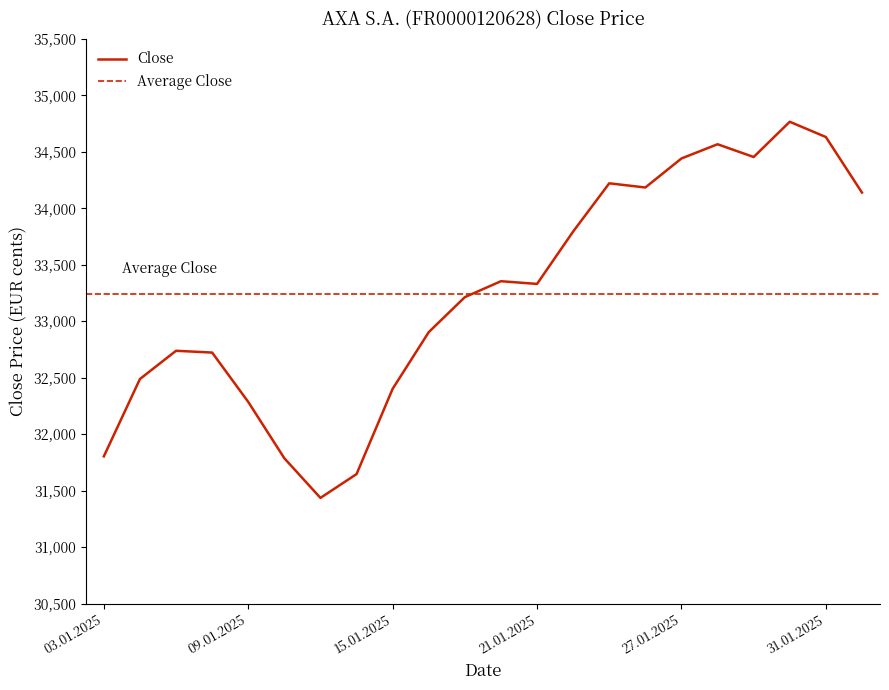

Count the number of categories in the chart.

22